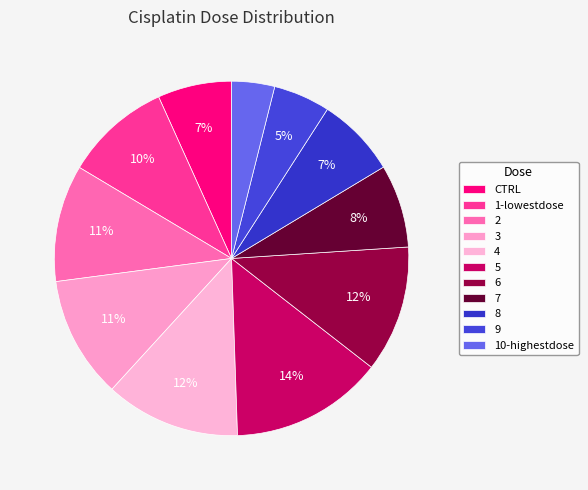

Does CTRL account for over 50% of the chart?

No